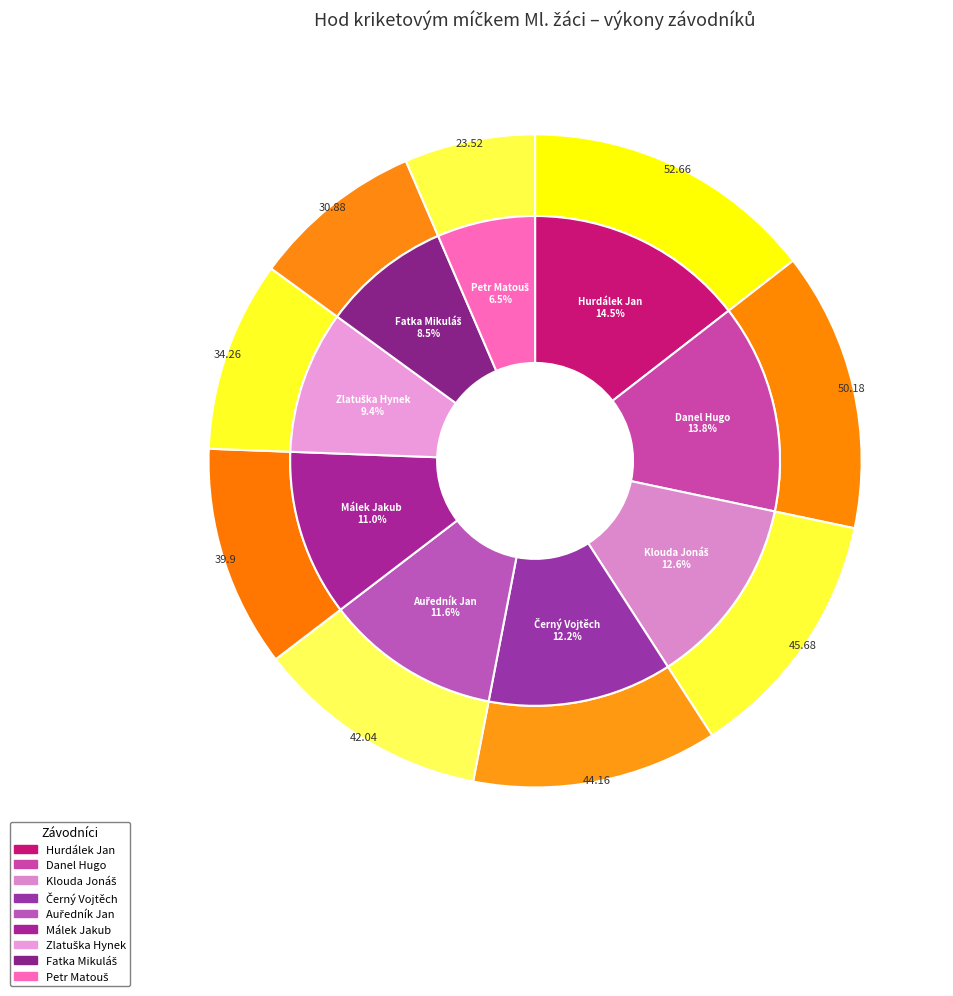

Which has a higher value, Zlatuška Hynek or Petr Matouš?

Zlatuška Hynek